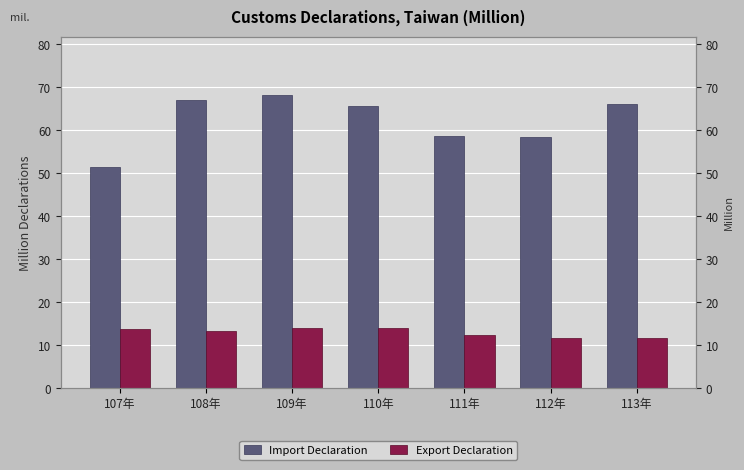

What are all the series names shown in the legend?

Import Declaration, Export Declaration